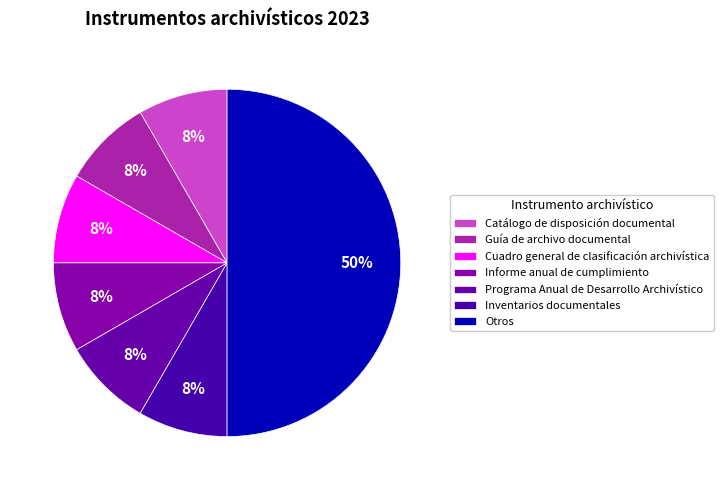

What percentage is the Catálogo de disposición documental slice, to the nearest percent?

8%